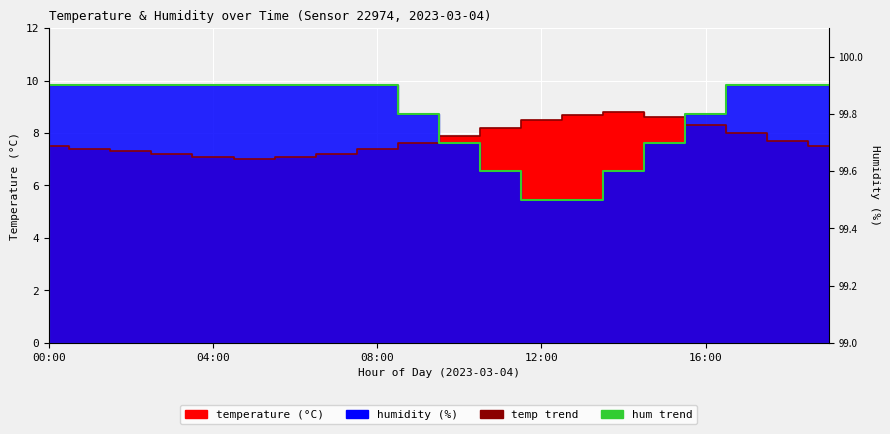

What is the maximum value shown in the chart?

9.8